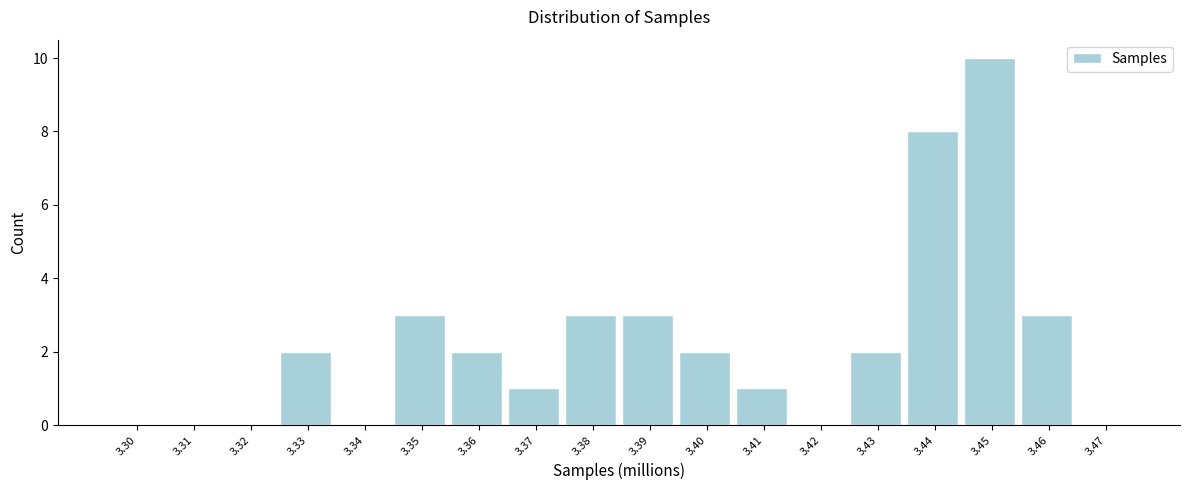

Reading left to right, list all the values displayed in this chart.

3.30=0	3.31=0	3.32=0	3.33=2	3.34=0	3.35=3	3.36=2	3.37=1	3.38=3	3.39=3	3.40=2	3.41=1	3.42=0	3.43=2	3.44=8	3.45=10	3.46=3	3.47=0